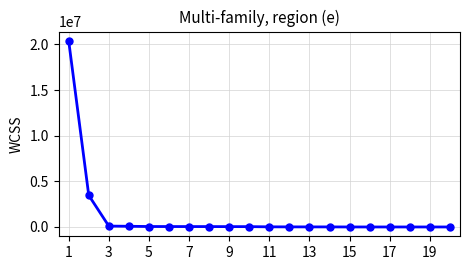

What is the sum of all values?

24332124